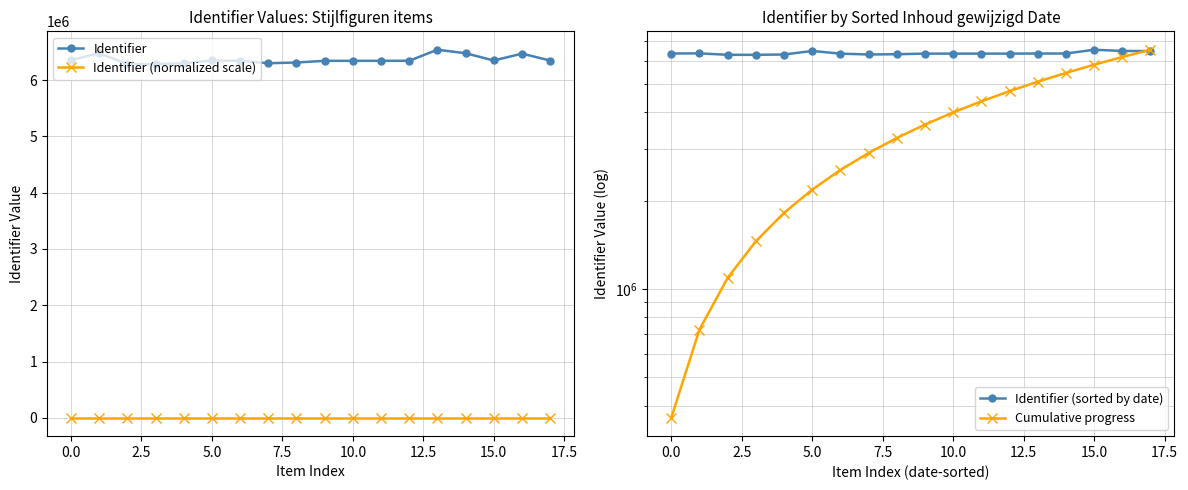

How many interior local peaks does the Identifier (sorted by date) series have?

4